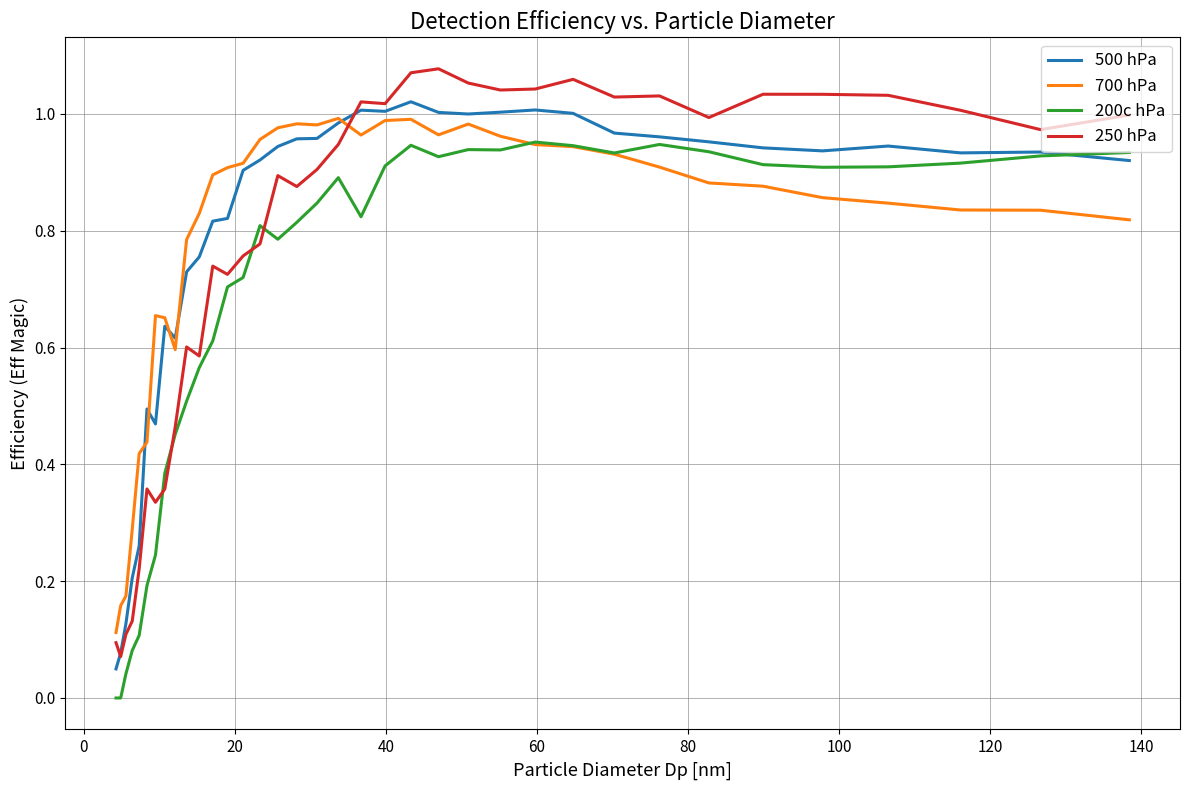

Count the number of data series in this chart.

4